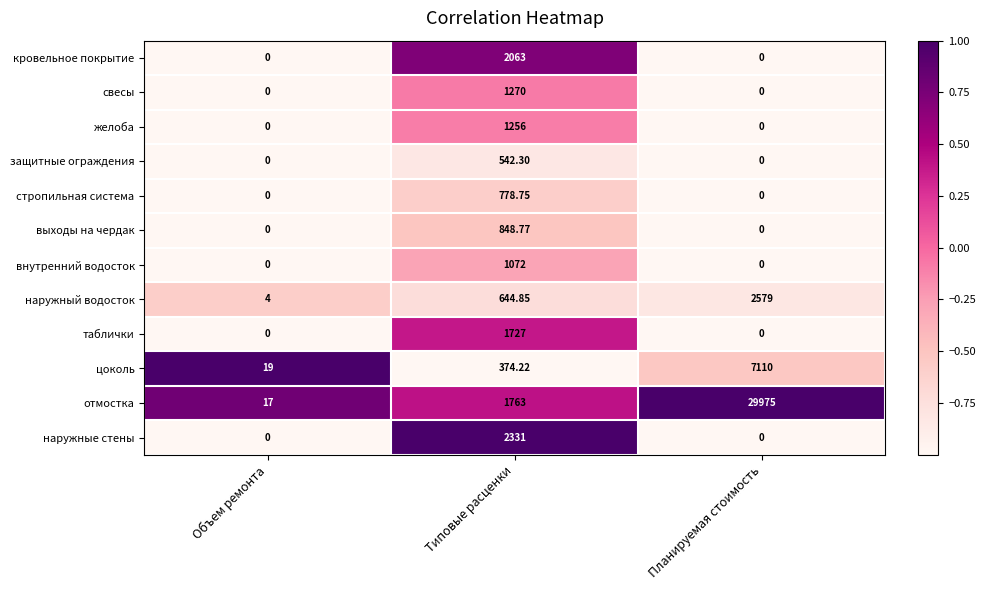

What is the greatest value displayed?

29975.0